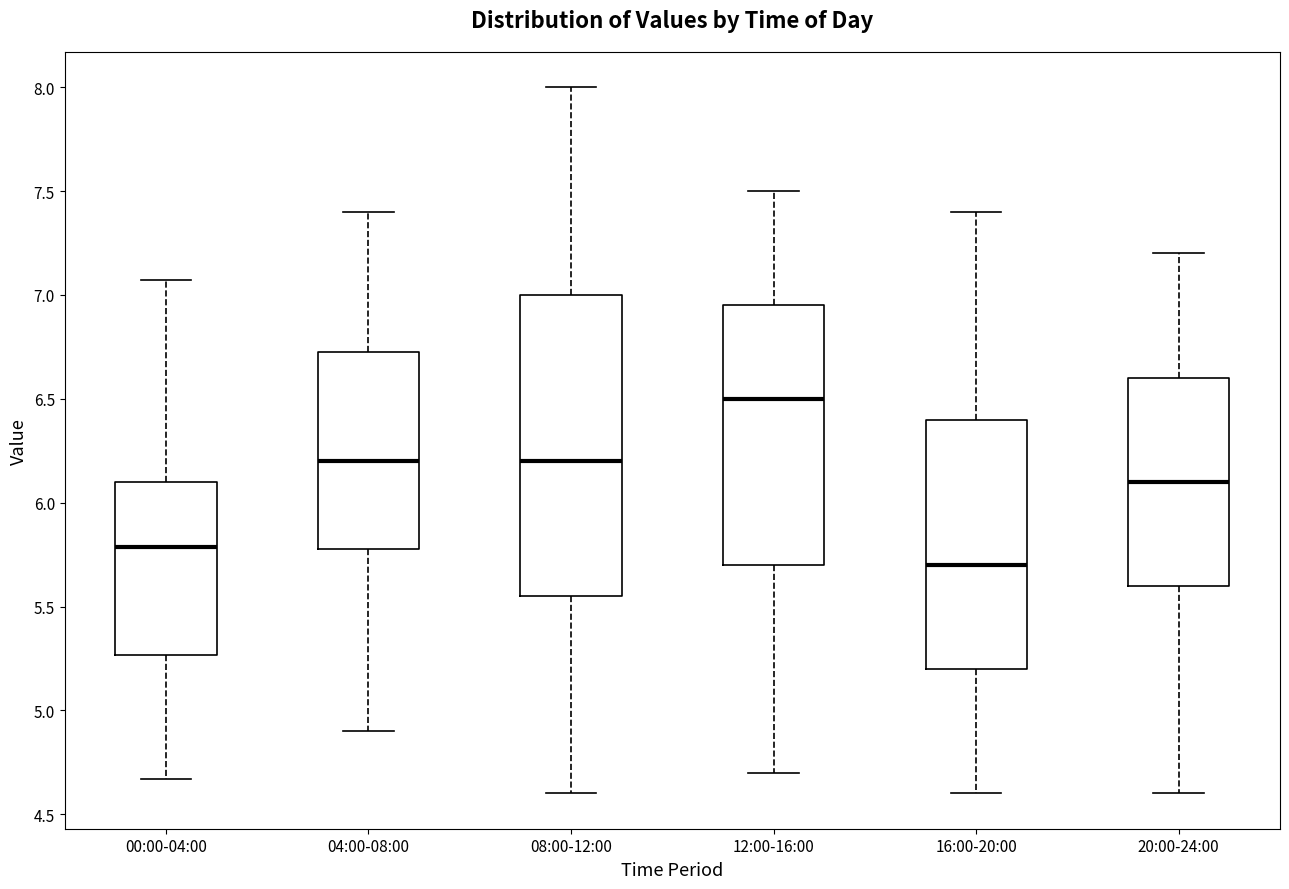

Where does the median line of the box for 08:00-12:00 sit on the y-axis? The values are not printed on the chart, so give them approximately, as read against the axis.

6.20